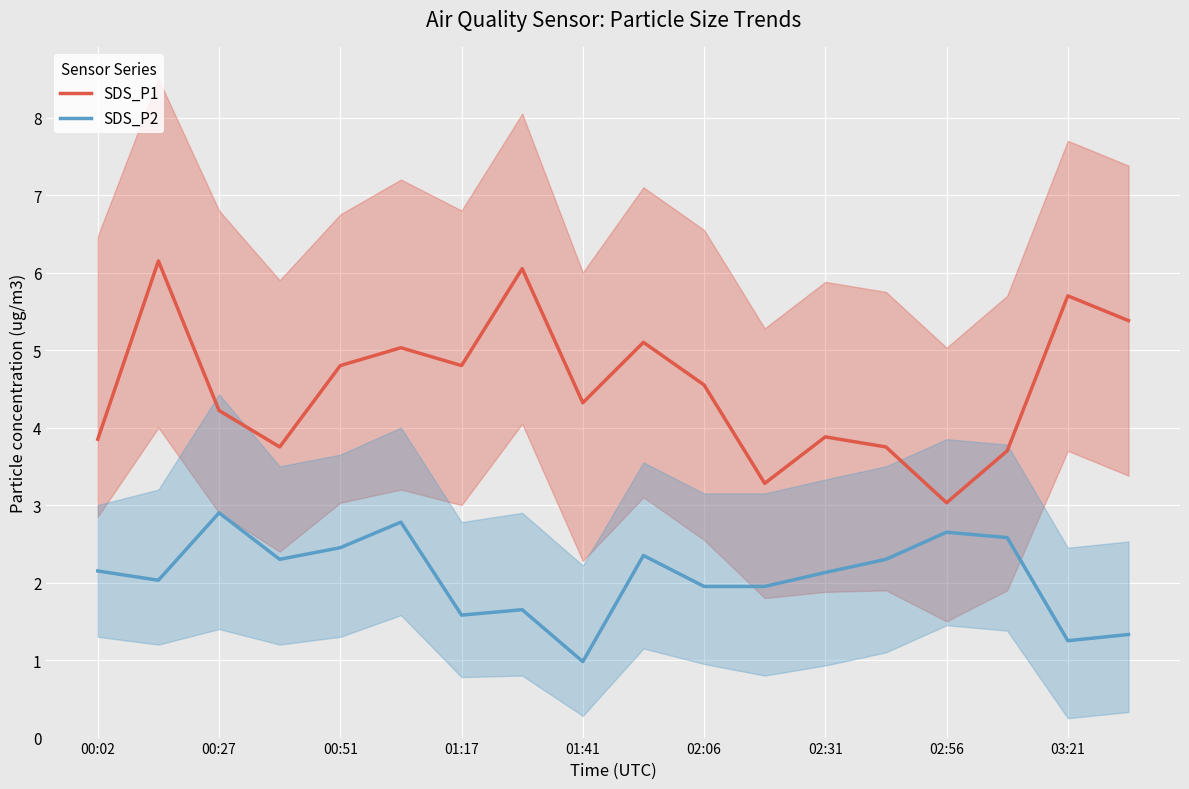

Is it true that SDS_P2 equals 0.7 at 9?

False